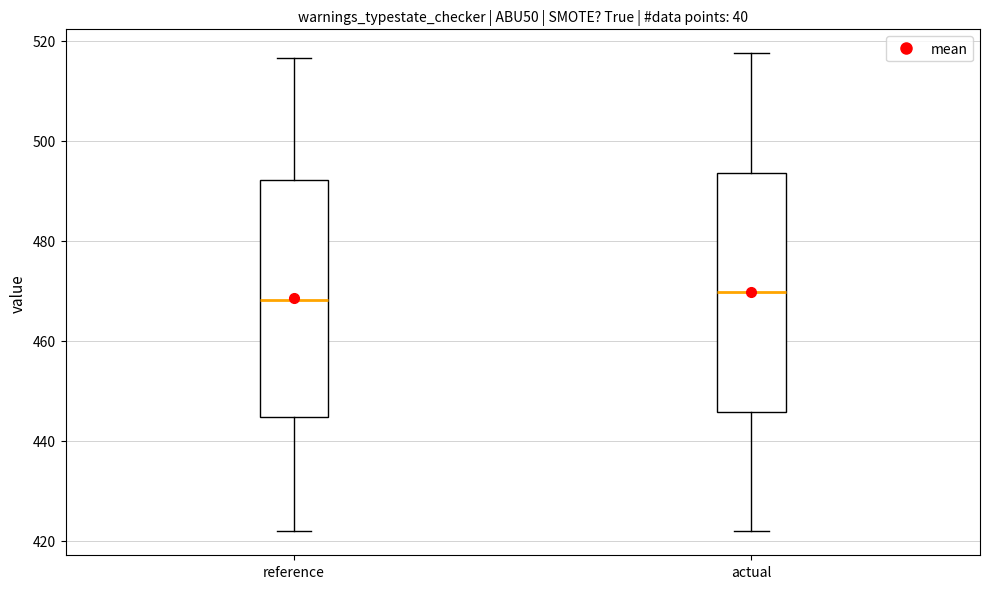

Reading left to right, read every box against the y-axis: the position of its median line, the range the box covers, and the ends of its whiskers. The values are not printed on the chart, so give them approximately, as read against the axis.

reference: median 468, box 444 to 492, whiskers 422 to 516
actual: median 470, box 446 to 494, whiskers 422 to 518